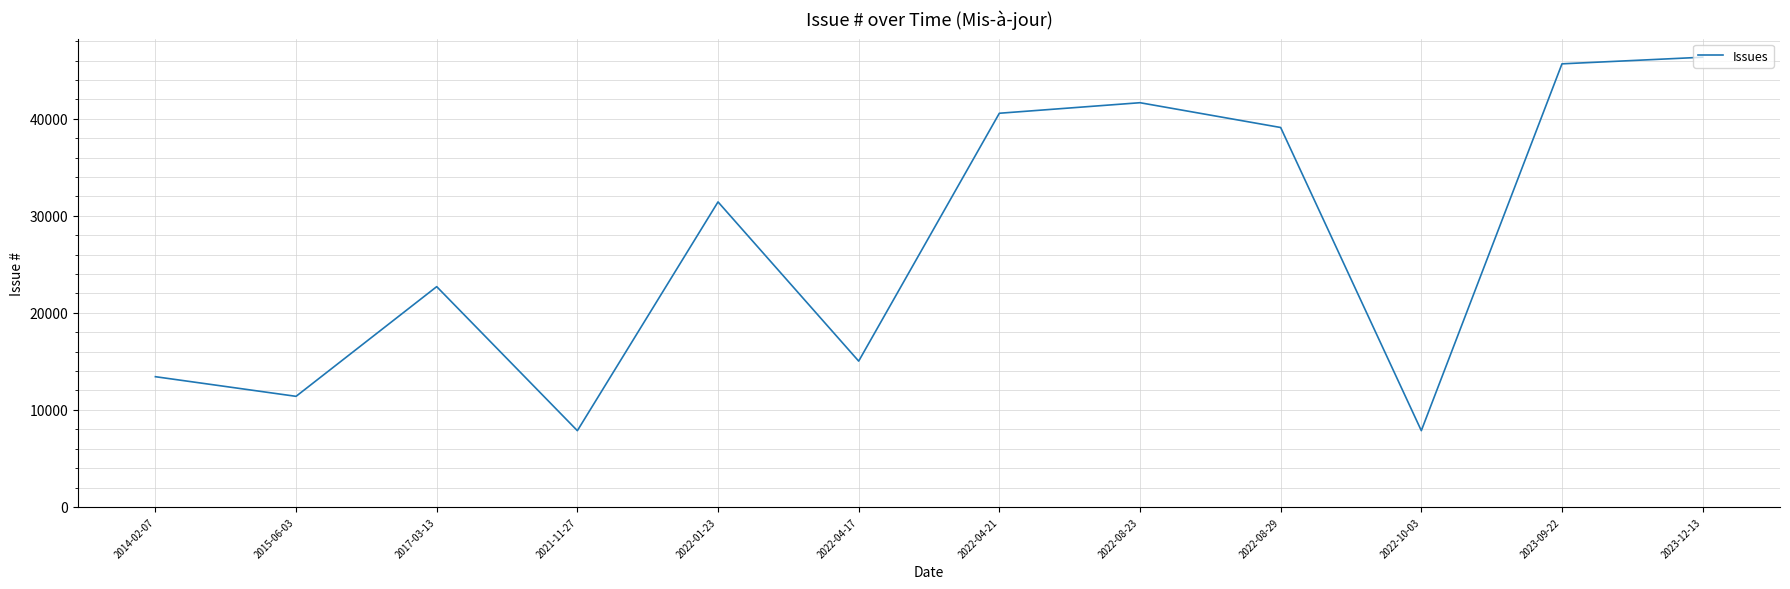

At which label is the value closest to 27100?

2022-01-23